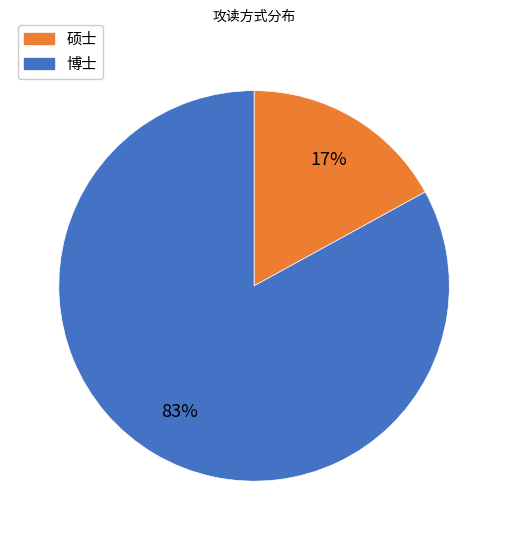

To the nearest percent, what is the difference between the largest and smallest slice percentages?

66%